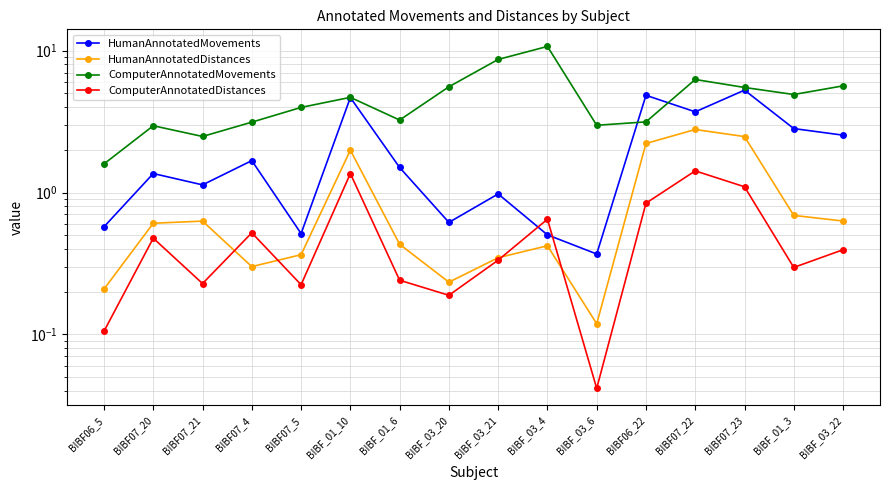

What position from the left is BIBF_03_4?

10